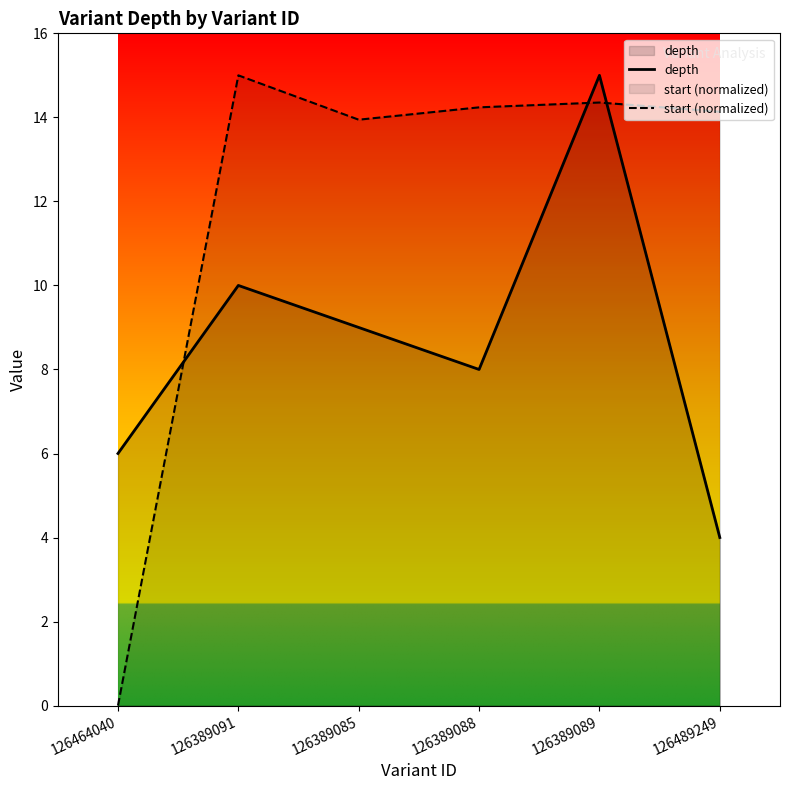

How many interior local valleys does the start (normalized) series have?

1